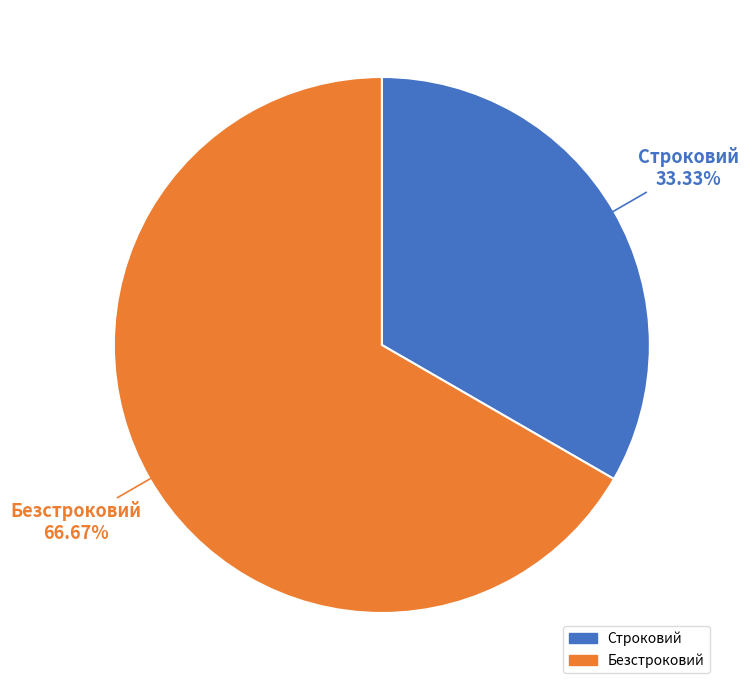

Which slice represents more than half of the pie?

Безстроковий